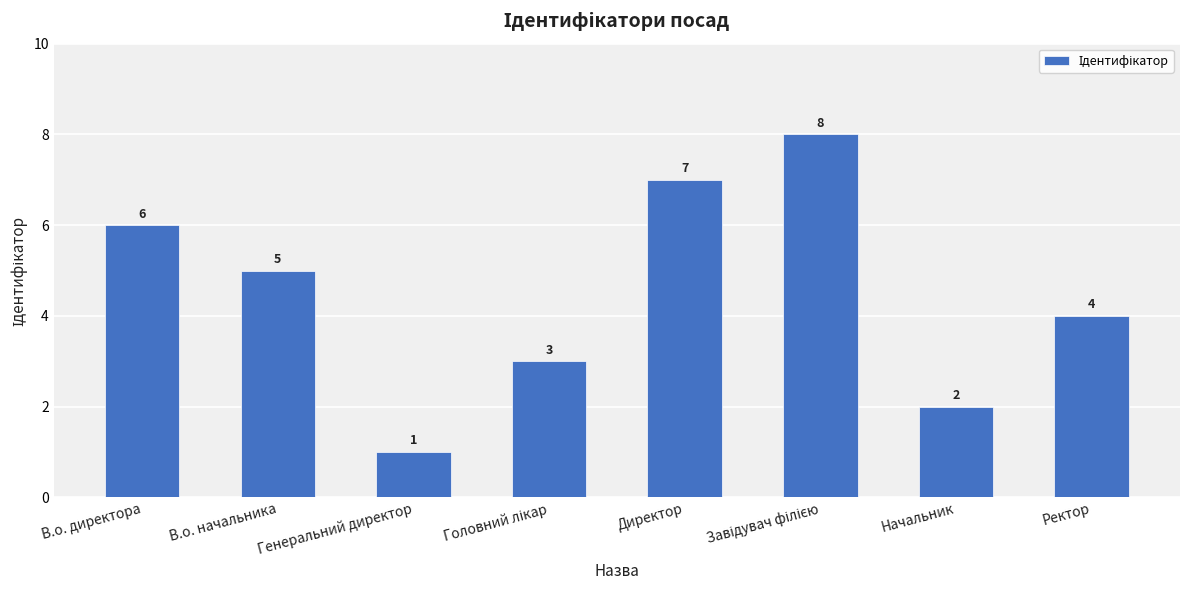

What is the change in value from В.о. директора to Начальник?

-4